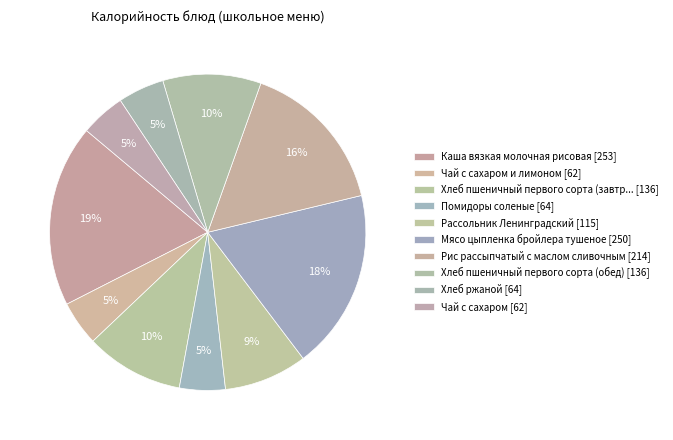

How many slices are in this pie chart?

10